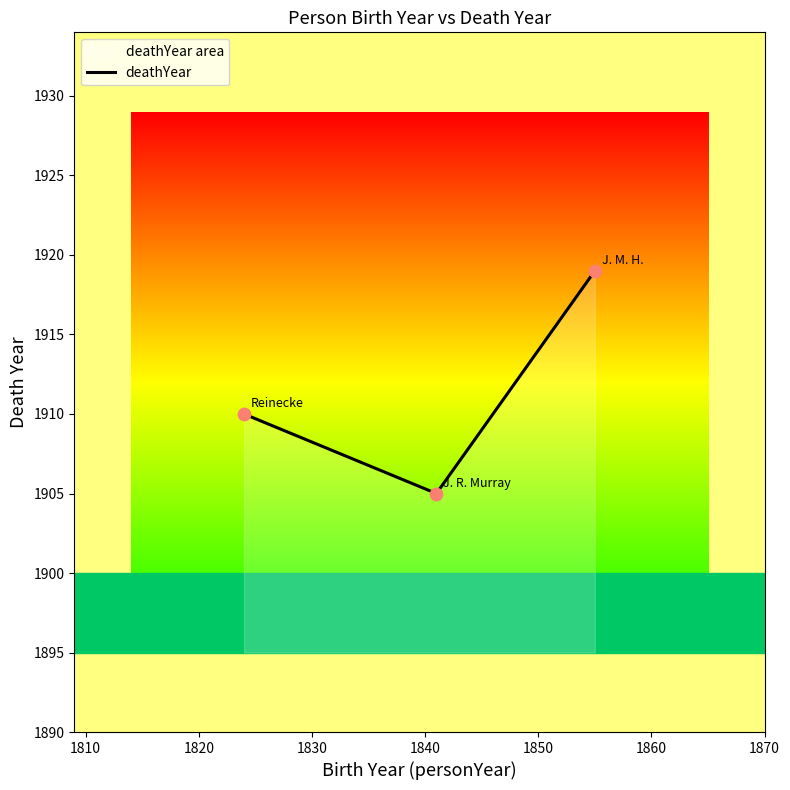

What is the smallest value displayed?

1905